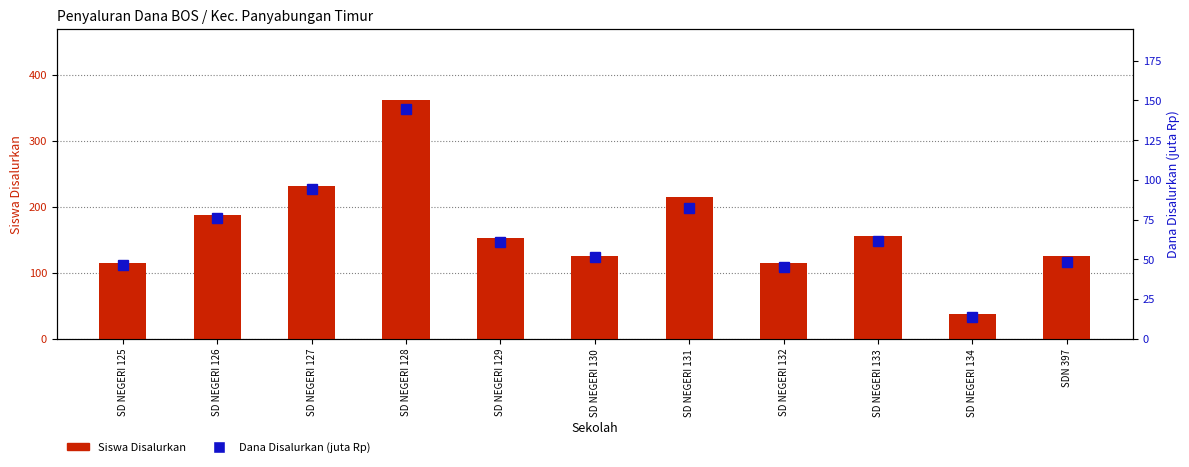

Rank the series at SD NEGERI 126 from lowest to highest value.

Dana Disalurkan (juta), Siswa Disalurkan